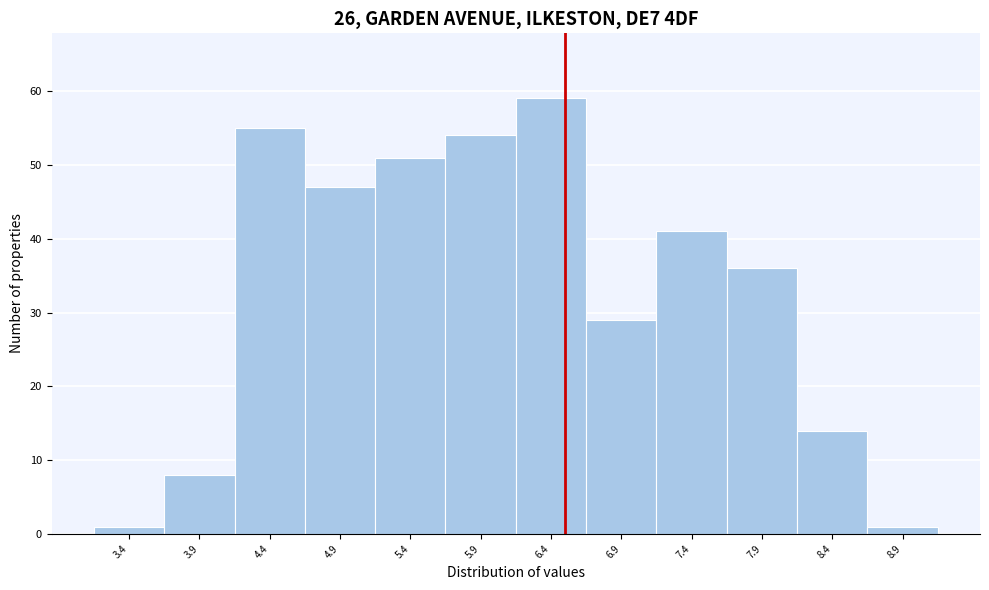

Reading left to right, transcribe this chart: for each bar, give the range it covers on the x-axis and its height. The values are not printed on the chart, so give them approximately, as read against the axis.

3.15 to 3.65: 1
3.65 to 4.15: 8
4.15 to 4.65: 55
4.65 to 5.15: 47
5.15 to 5.65: 51
5.65 to 6.15: 54
6.15 to 6.65: 59
6.65 to 7.15: 29
7.15 to 7.65: 41
7.65 to 8.15: 36
8.15 to 8.65: 14
8.65 to 9.15: 1